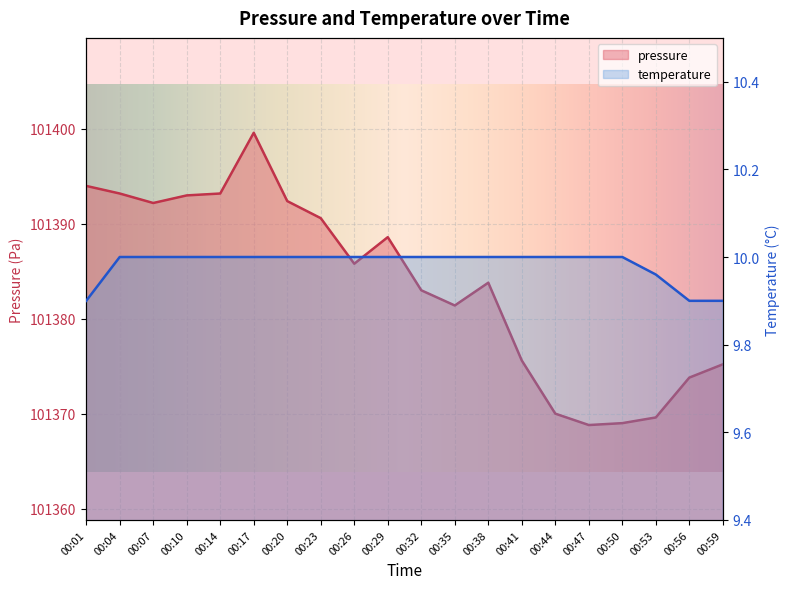

What is the difference between the maximum and minimum values in the pressure series?

30.8